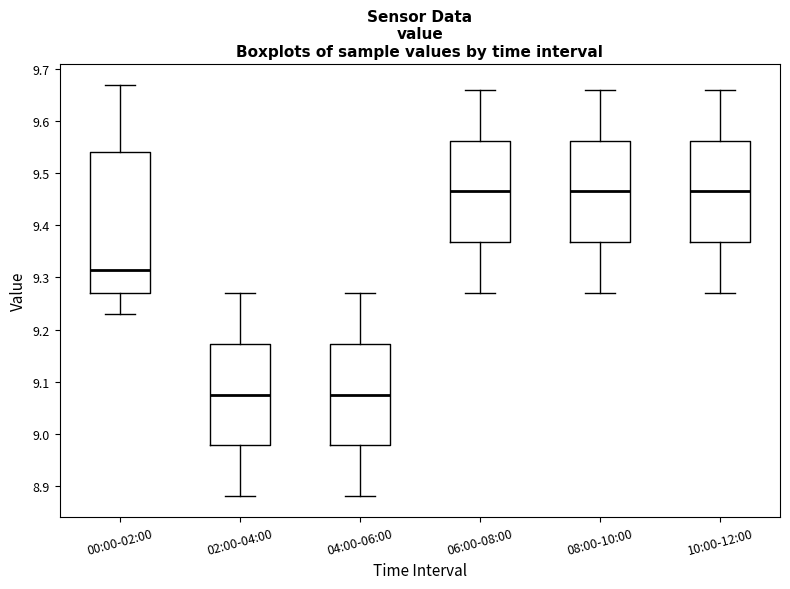

Reading left to right, transcribe this box plot: for each box, give where its median line is, the range the box spans, and where its two whiskers end, as read against the y-axis. The values are not printed on the chart, so give them approximately, as read against the axis.

00:00-02:00: median 9.32, box 9.27 to 9.54, whiskers 9.23 to 9.67
02:00-04:00: median 9.08, box 8.98 to 9.17, whiskers 8.88 to 9.27
04:00-06:00: median 9.08, box 8.98 to 9.17, whiskers 8.88 to 9.27
06:00-08:00: median 9.47, box 9.37 to 9.56, whiskers 9.27 to 9.66
08:00-10:00: median 9.47, box 9.37 to 9.56, whiskers 9.27 to 9.66
10:00-12:00: median 9.47, box 9.37 to 9.56, whiskers 9.27 to 9.66